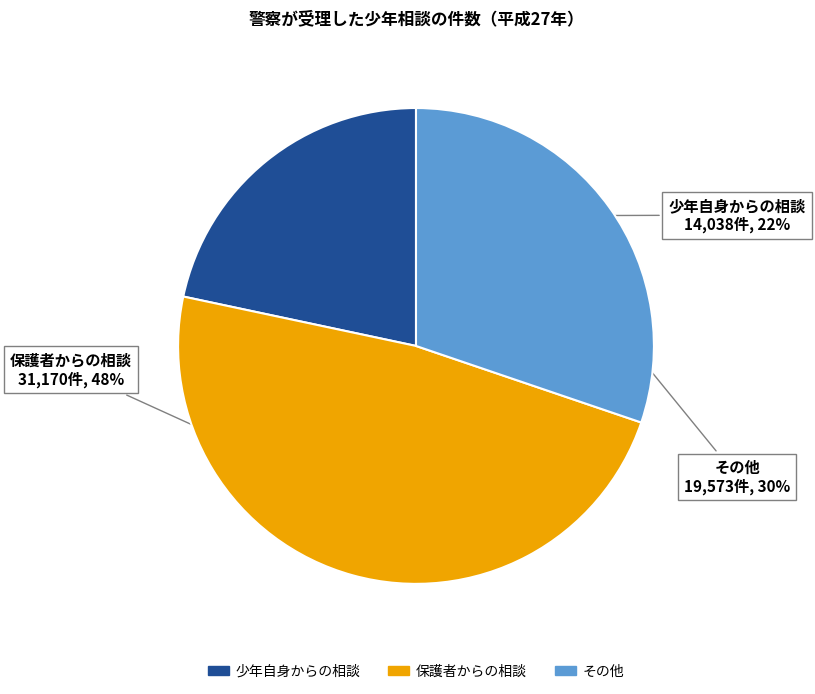

How many segments does this pie chart have?

3